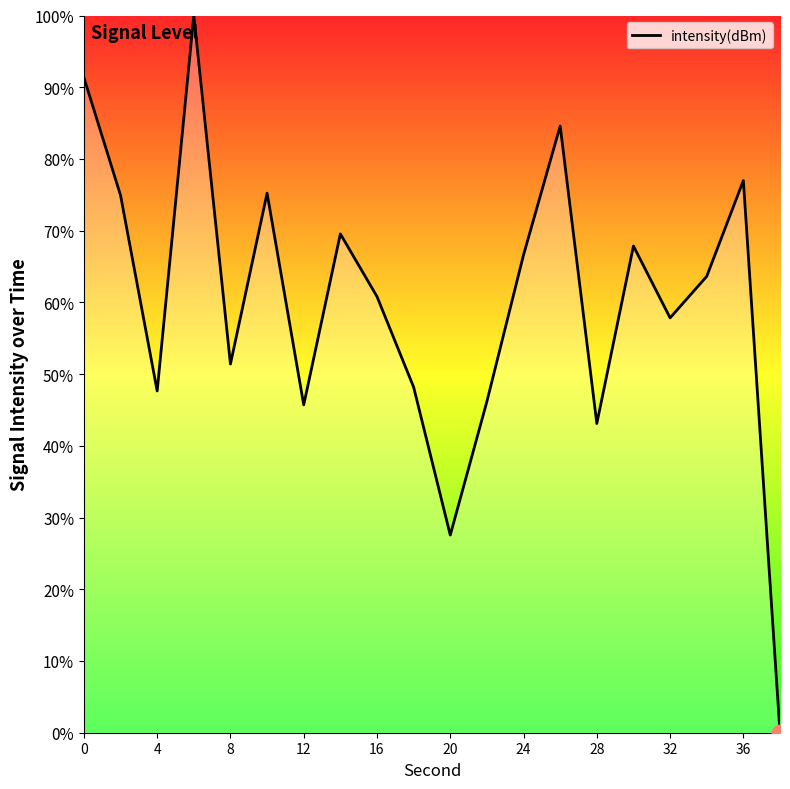

What is the difference between the maximum and minimum values?

100.0